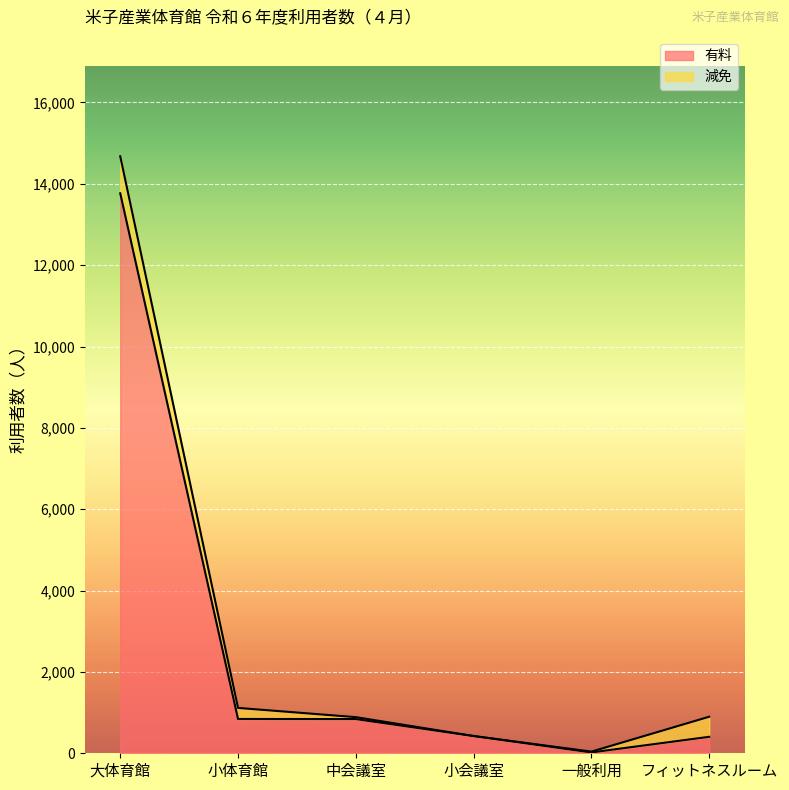

True or false: the data has more than 1 interior local peaks.

False